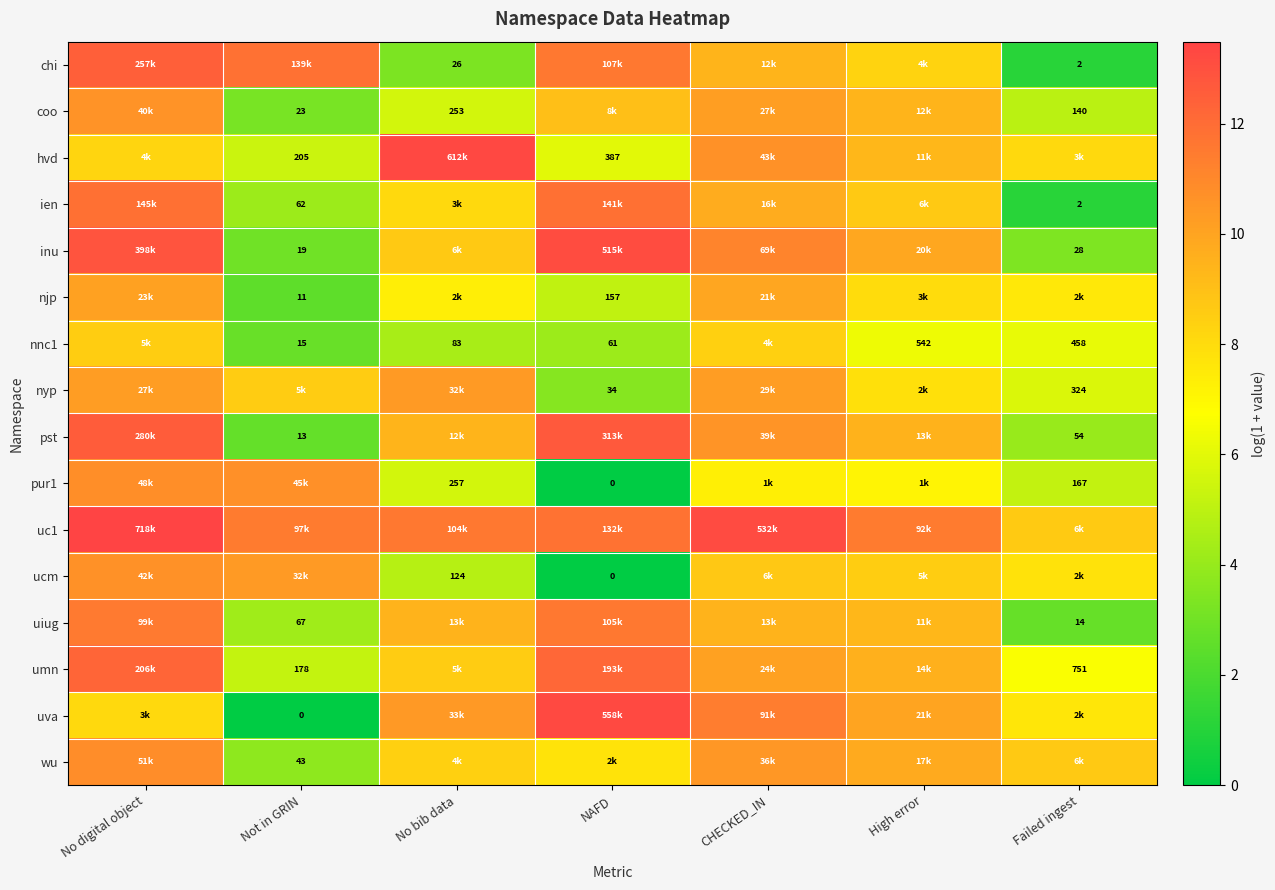

How many data points in ucm are less than 8?

3